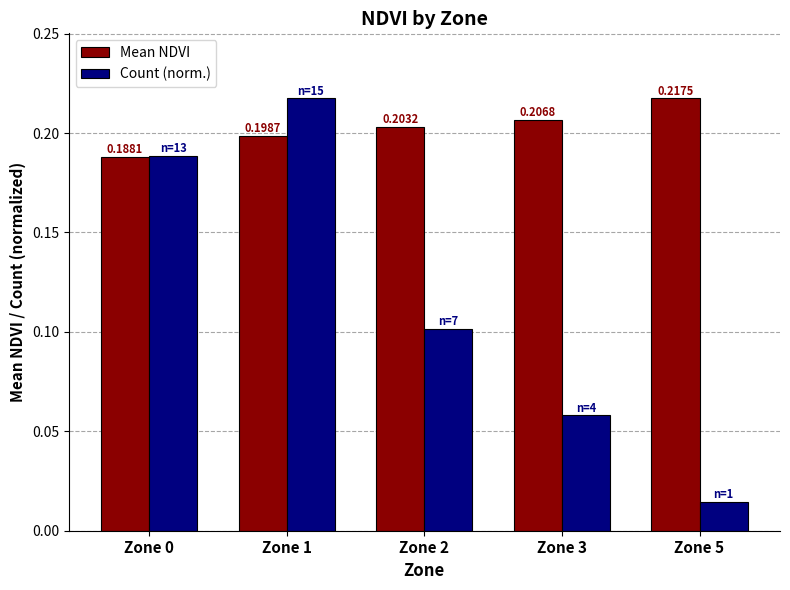

At which label is Count (norm.) closest to 0?

Zone 5